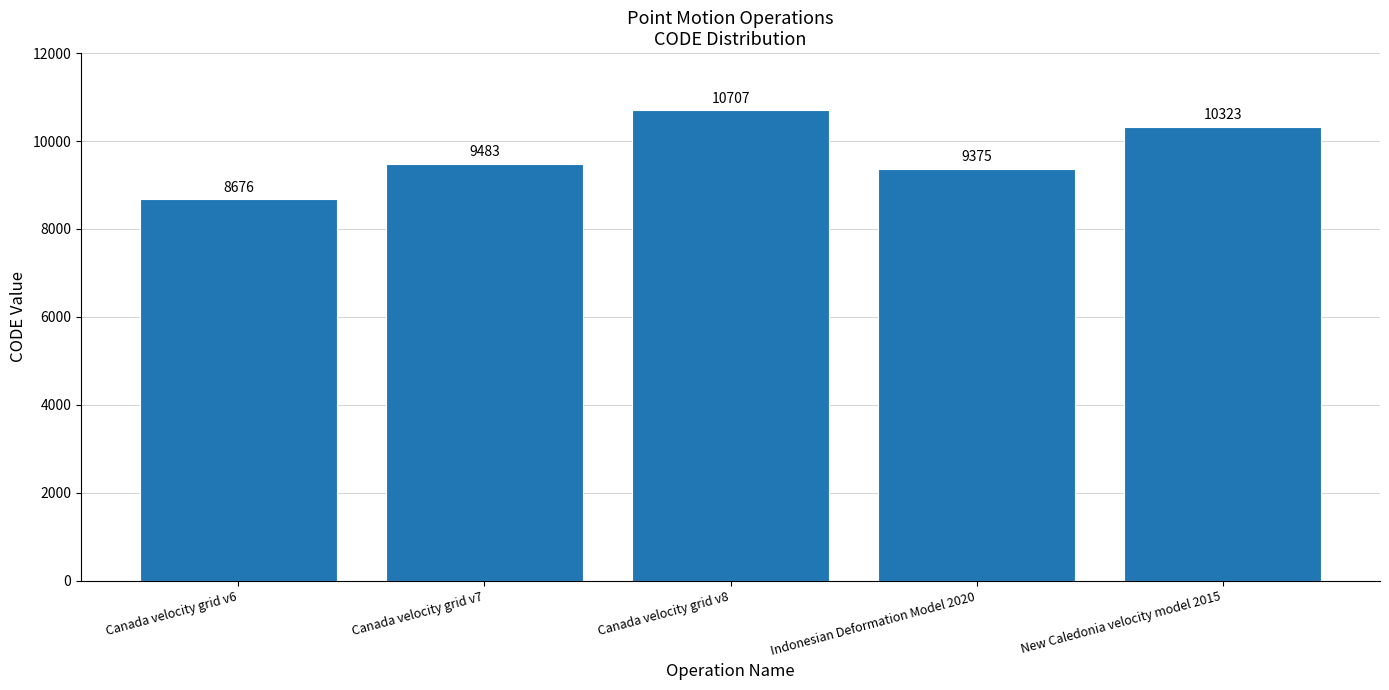

What is the label of the 5th bar from the left?

New Caledonia velocity model 2015